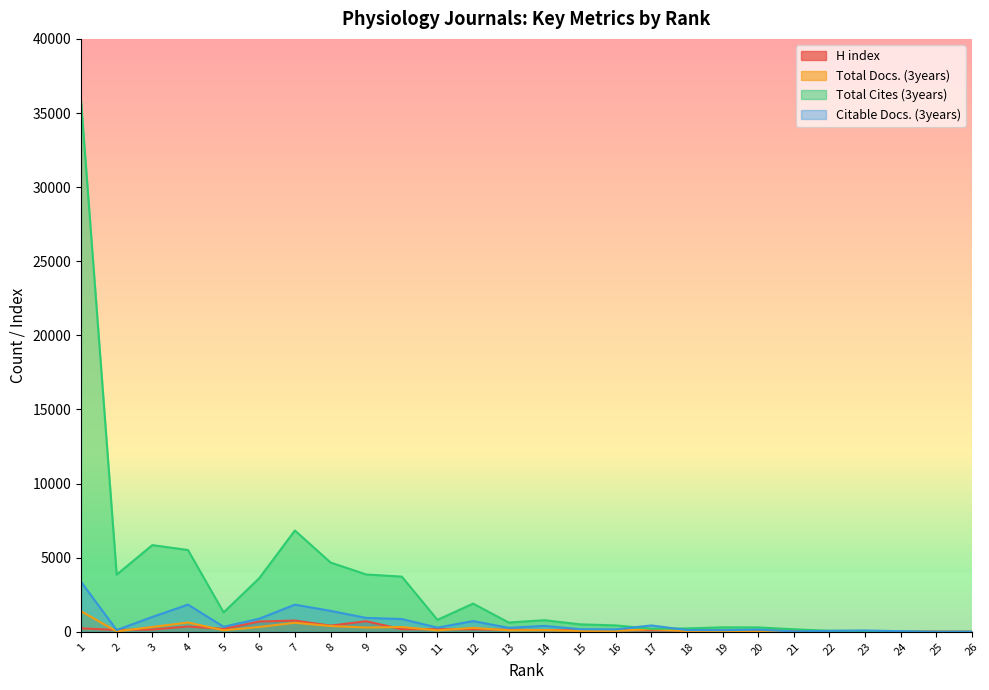

Which category has the highest value in the Citable Docs. (3years) series?

1